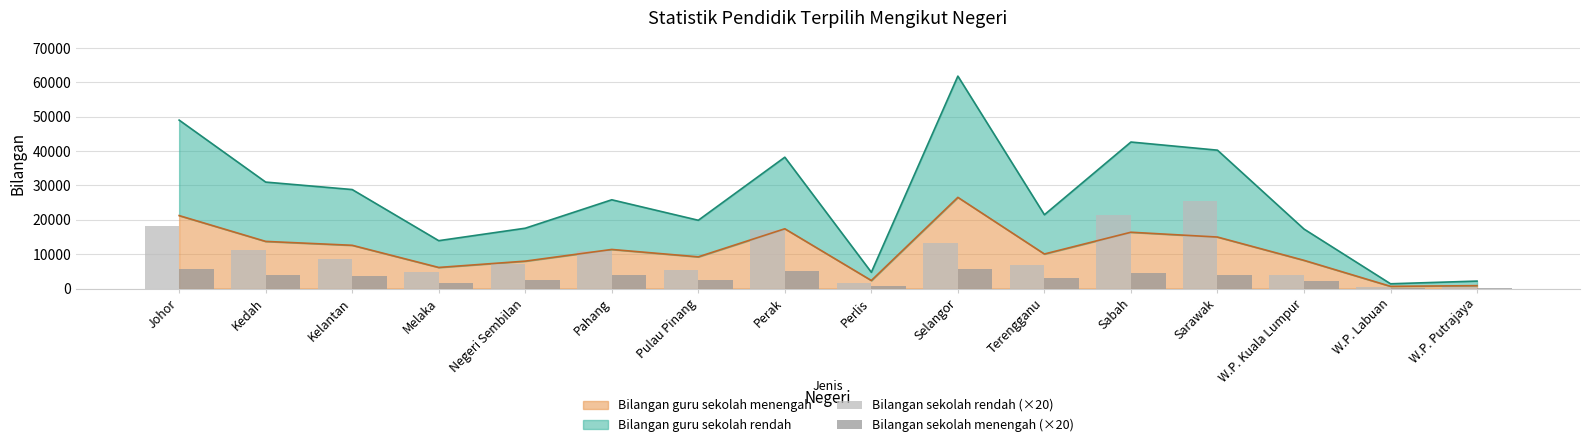

Rank the categories by Bilangan sekolah menengah (×20) value from lowest to highest.

W.P. Labuan, W.P. Putrajaya, Perlis, Melaka, W.P. Kuala Lumpur, Negeri Sembilan, Pulau Pinang, Terengganu, Kelantan, Sarawak, Pahang, Kedah, Sabah, Perak, Selangor, Johor